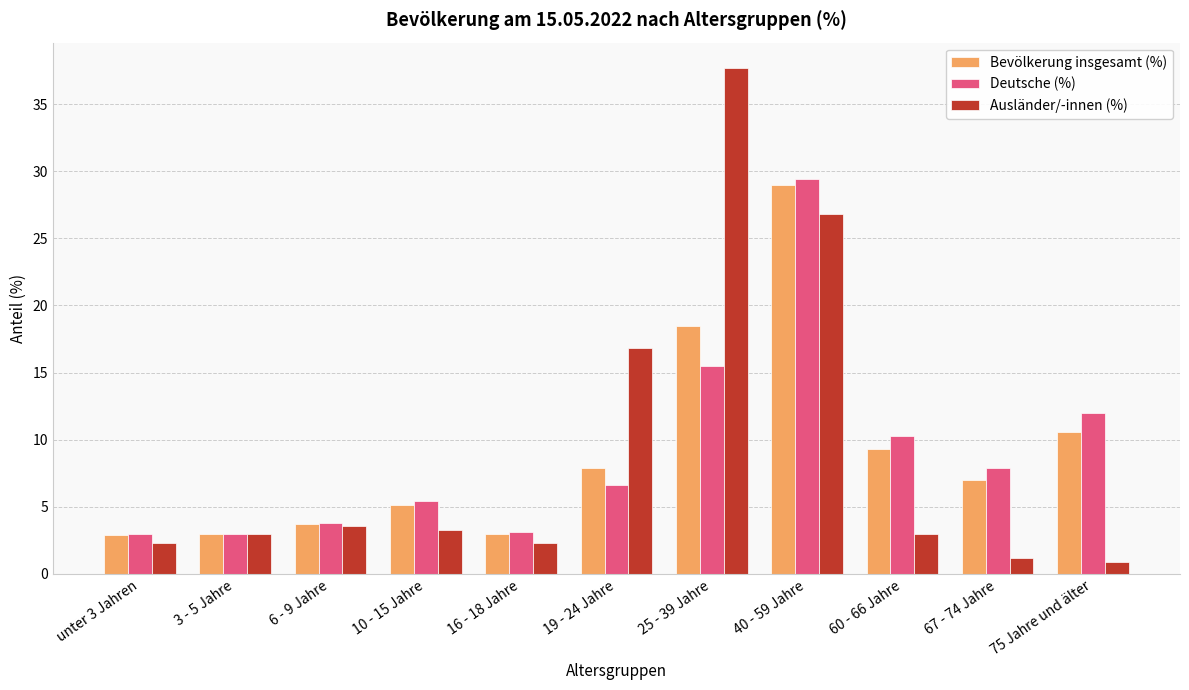

What is the average value of the Bevölkerung insgesamt (%) series?

9.1